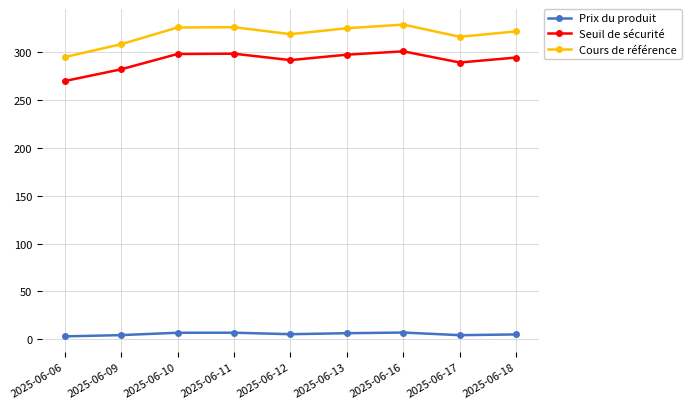

Which series has the largest range (max minus min)?

Cours de référence